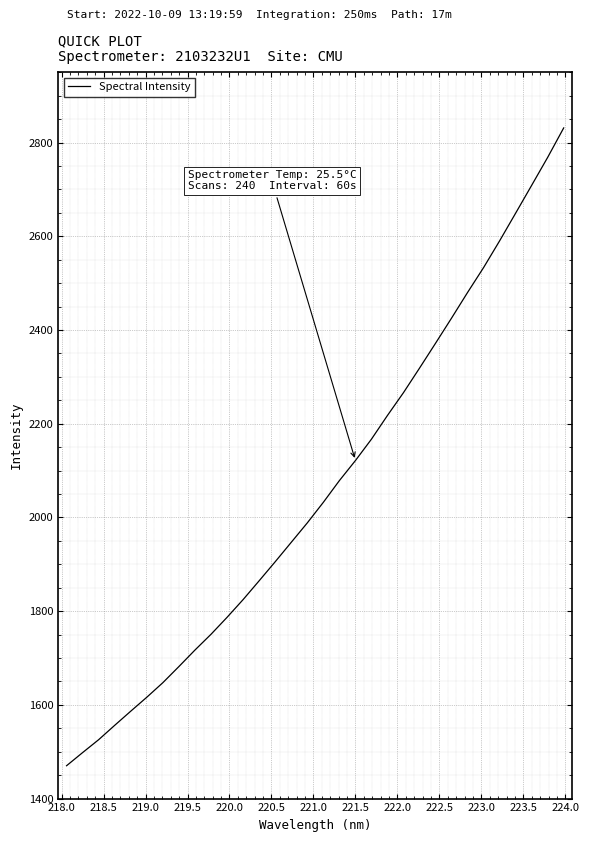

What is the minimum value shown in the chart?

1470.1